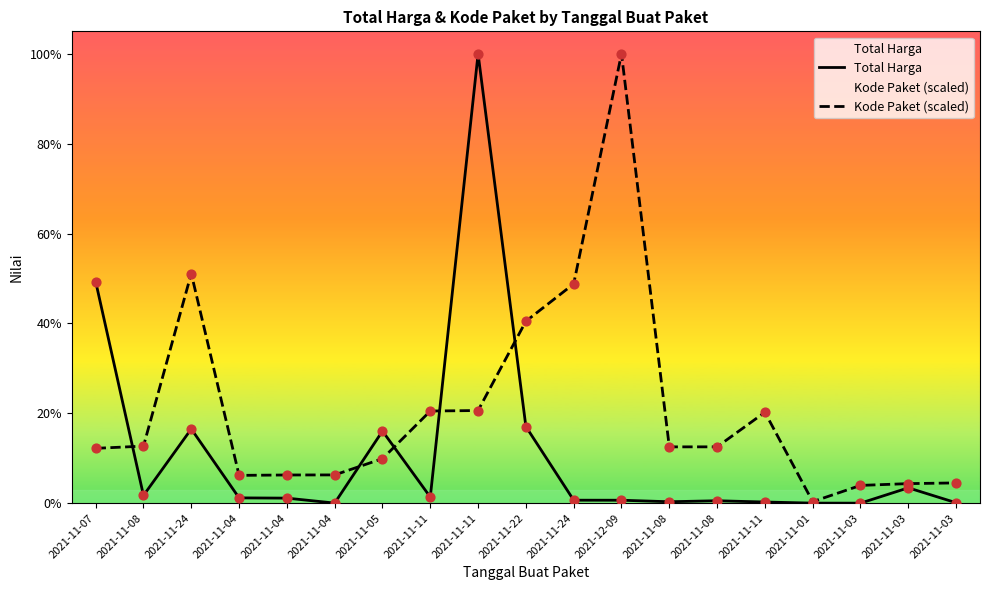

At which category is the sum across all series the highest?

2021-11-11